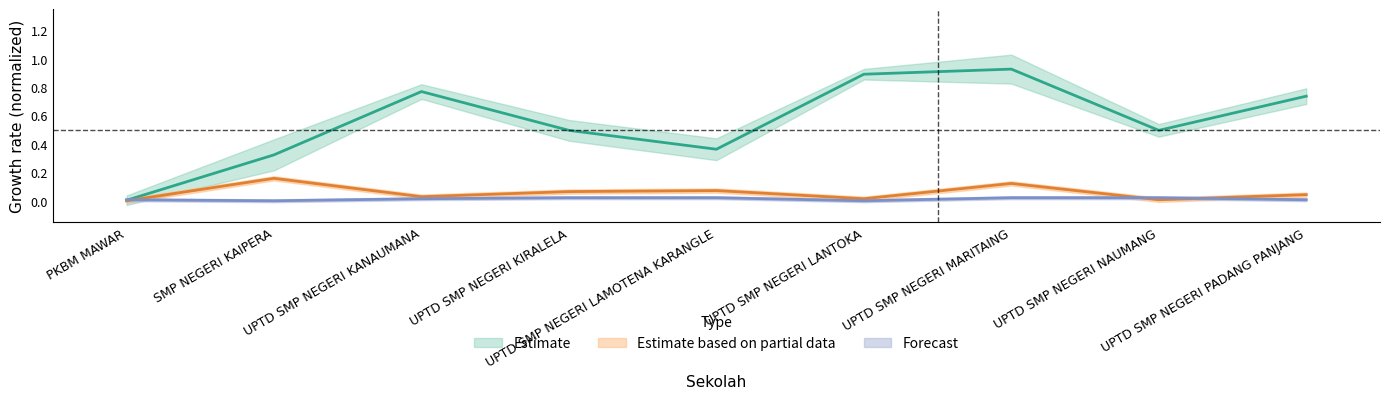

Does the chart display data point markers on the line(s)?

No